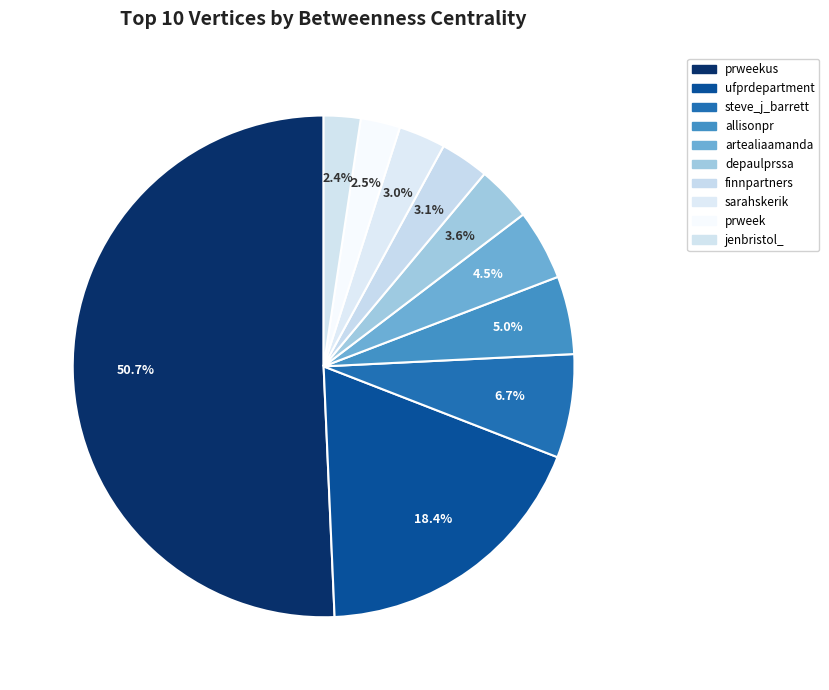

Rank the categories by value from highest to lowest.

prweekus, ufprdepartment, steve_j_barrett, allisonpr, artealiaamanda, depaulprssa, finnpartners, sarahskerik, prweek, jenbristol_